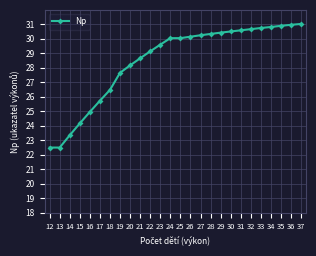

Is this an area chart (filled region under the line)?

No